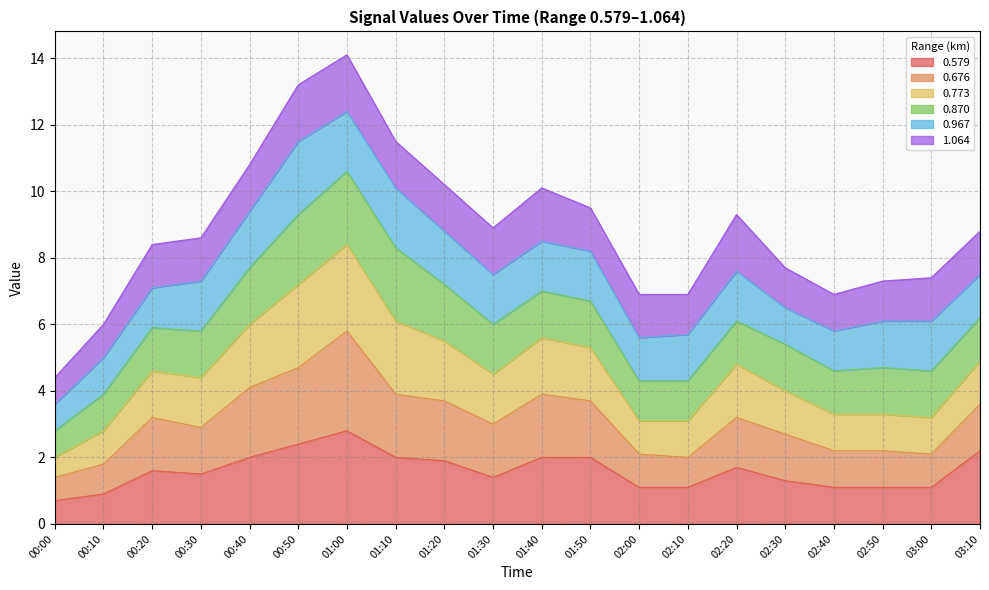

What is the total value across all series at 00:20?

8.4